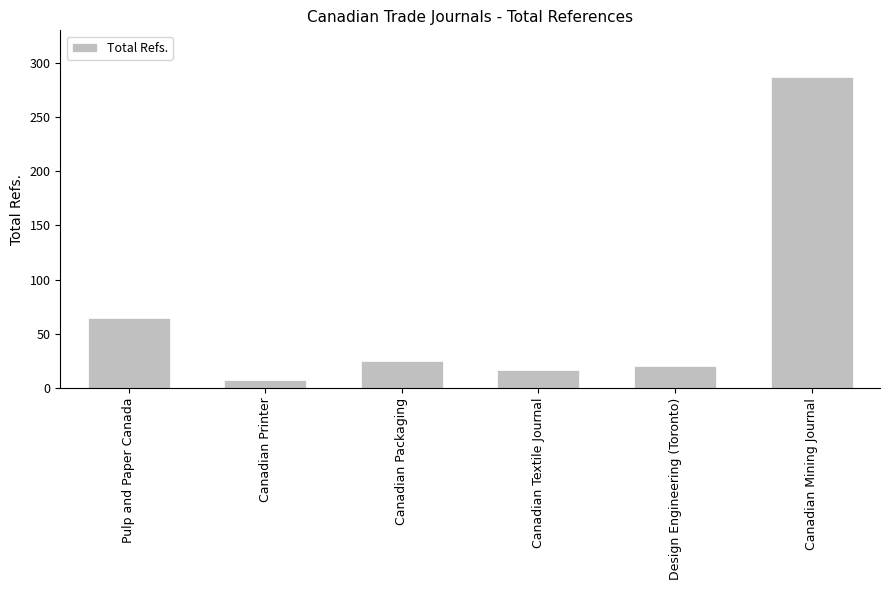

Which category has the lowest value across all series?

Canadian Printer